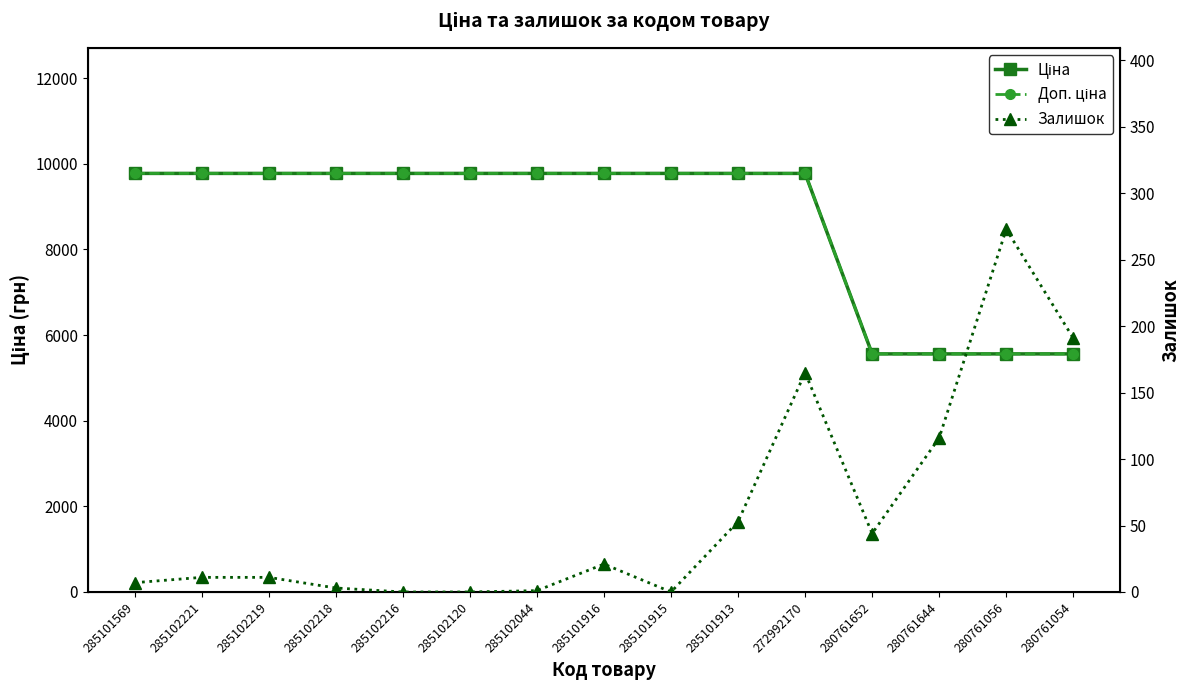

What is the label of the 13th point from the left?

280761644